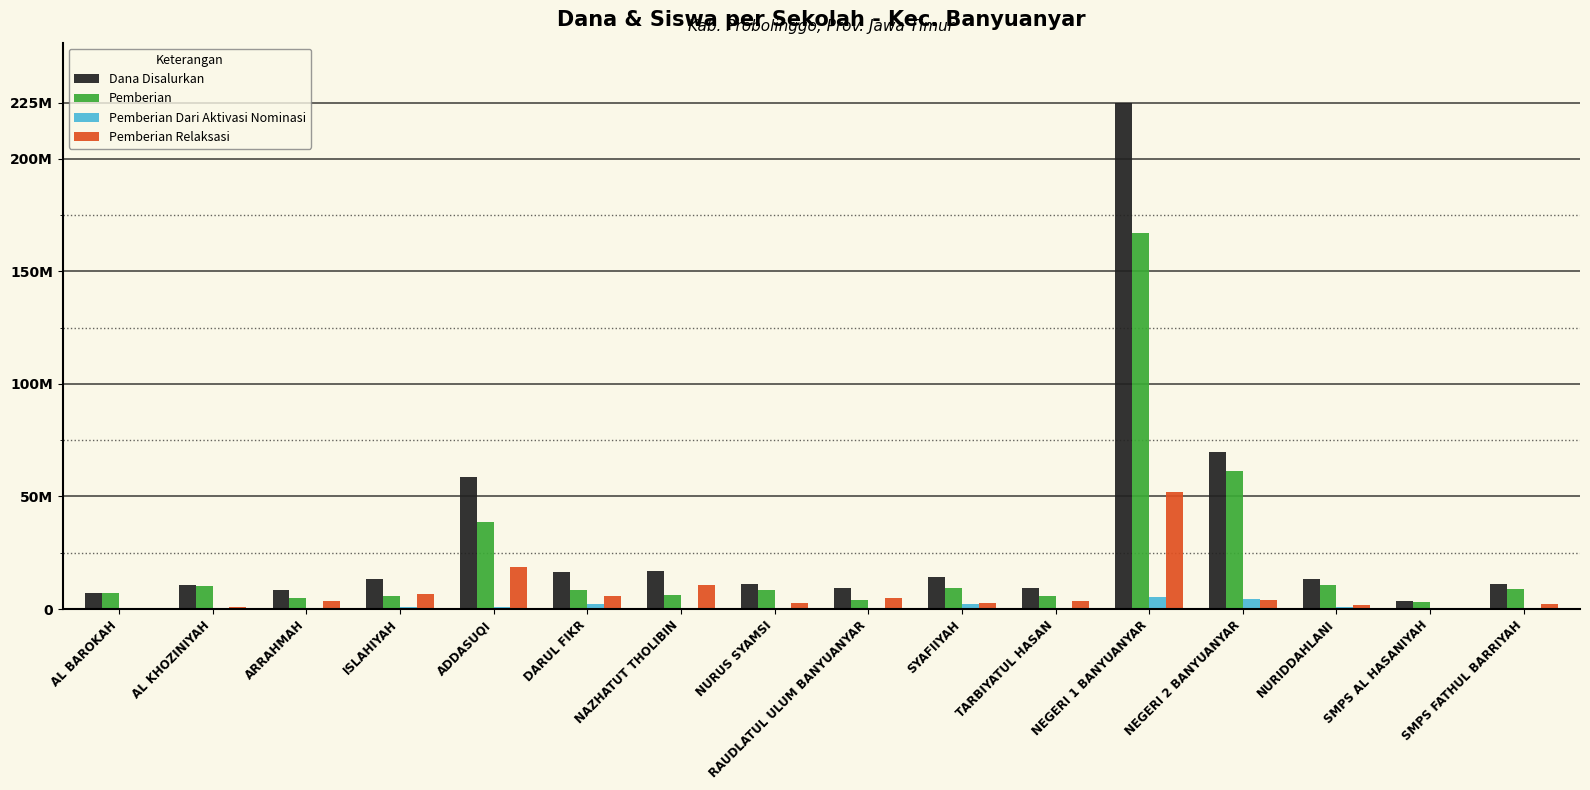

Are the bars grouped side by side (vs. stacked)?

Yes